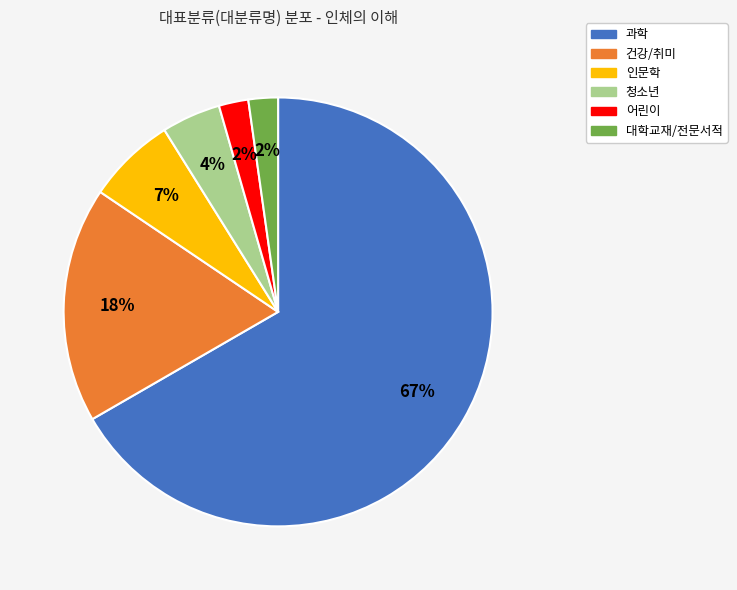

Does any single category account for the majority?

Yes